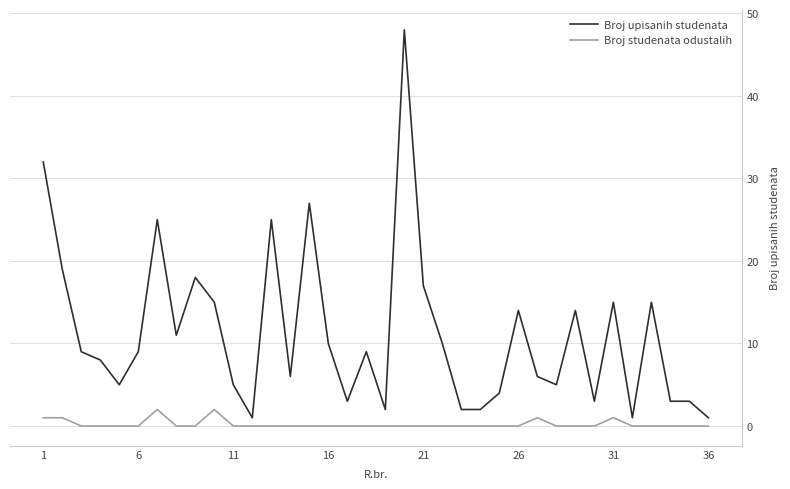

Rank the series by their maximum value, from highest to lowest.

Broj upisanih studenata, Broj studenata odustalih